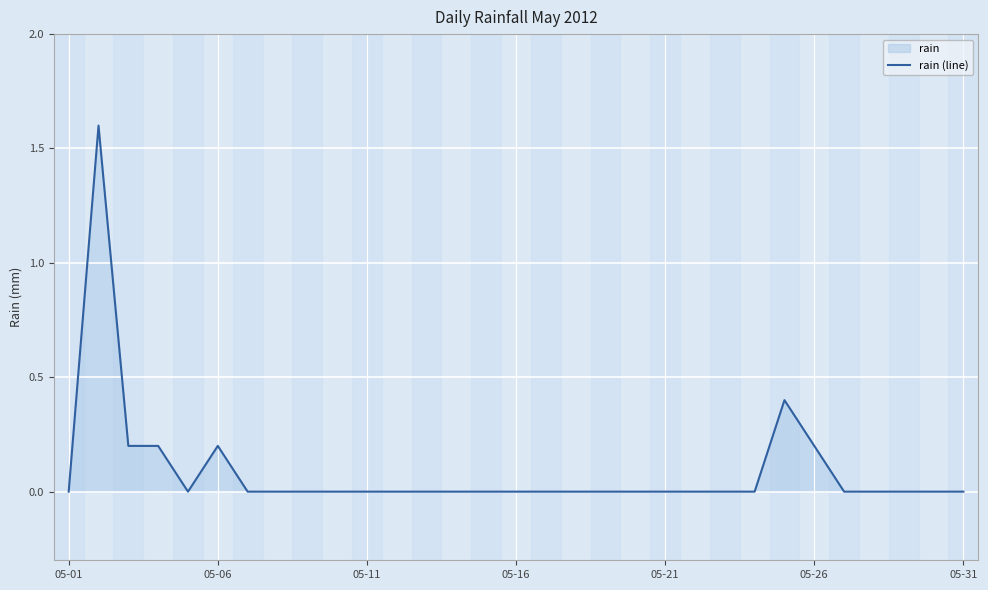

How many lines are shown in the chart?

1